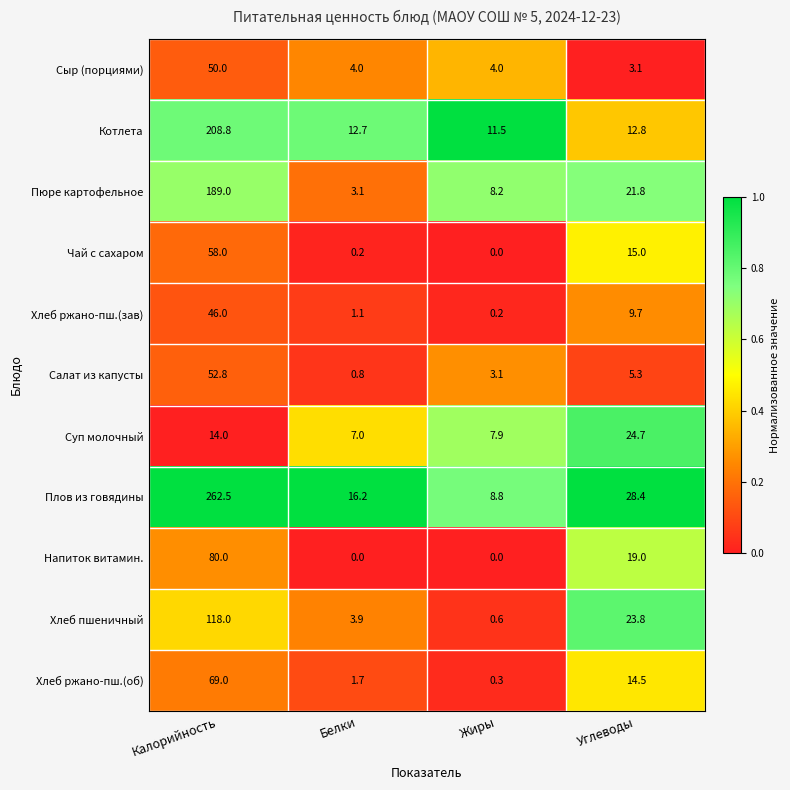

What is the difference between the highest and lowest values at Белки?

16.2